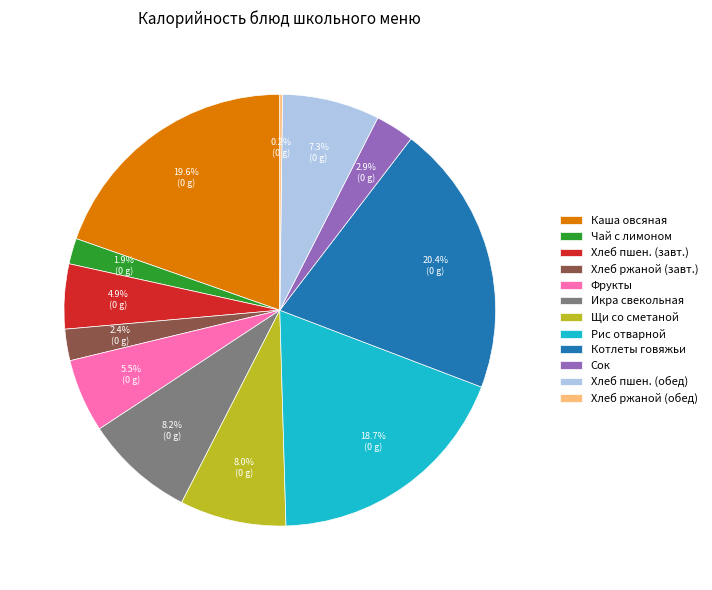

What percentage do Сок and Чай с лимоном together represent?

4.8%